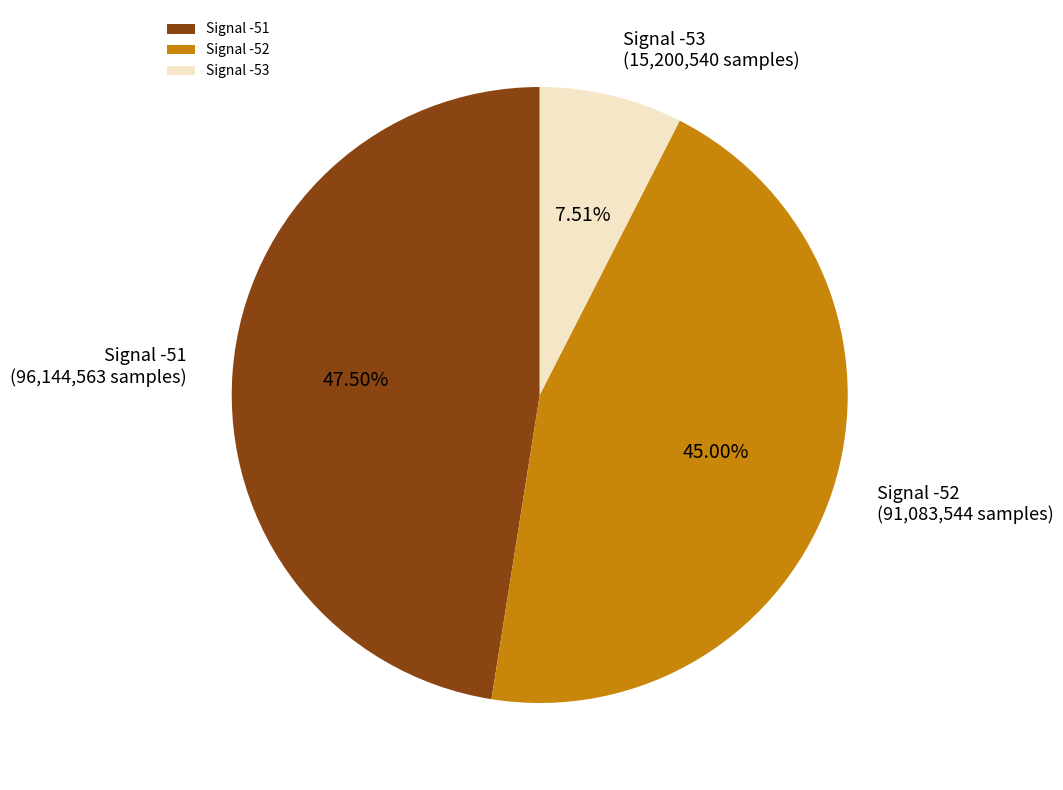

Combined, do Signal -53 and Signal -52 account for over 50%?

Yes